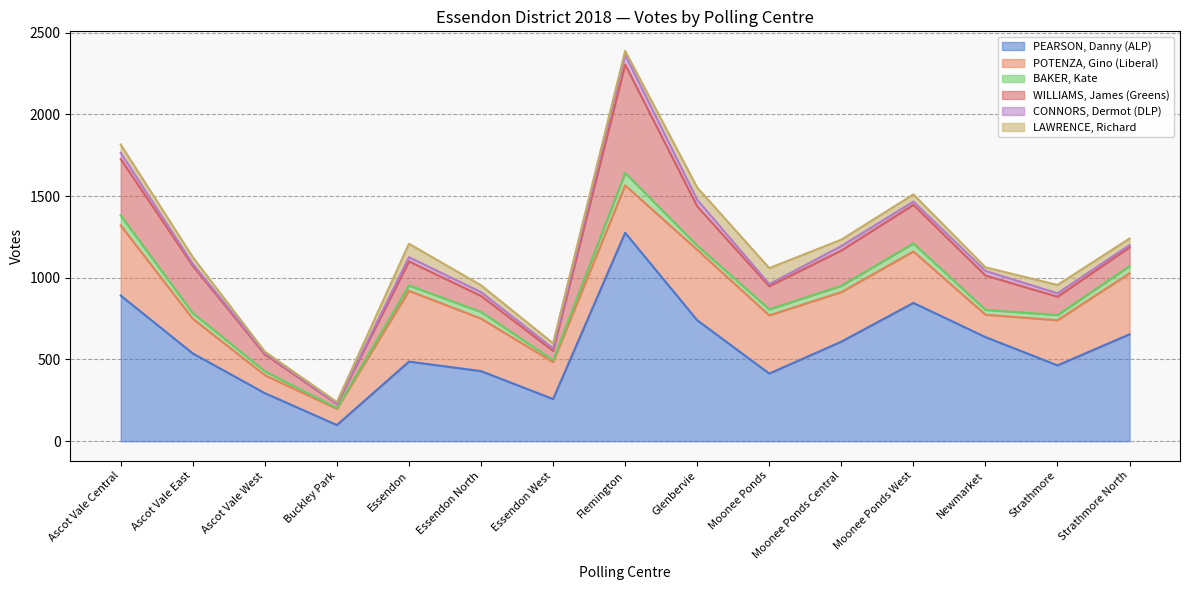

Which category has the lowest value in the LAWRENCE, Richard series?

Ascot Vale West